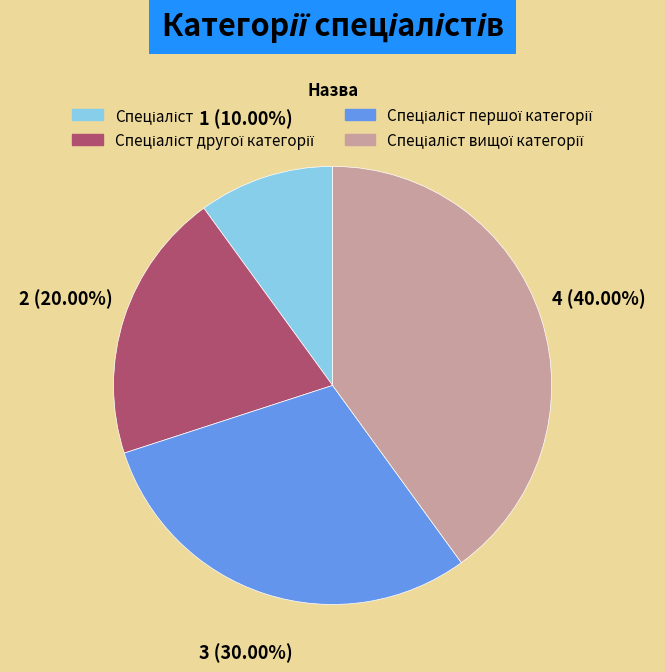

Is there a majority slice in this chart?

No